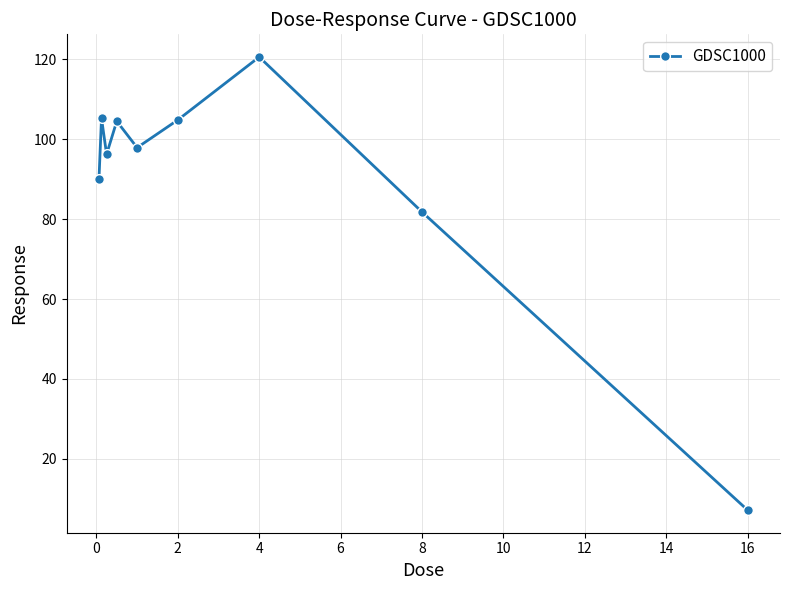

How many interior local valleys (lower than both neighbors) does the data have?

2